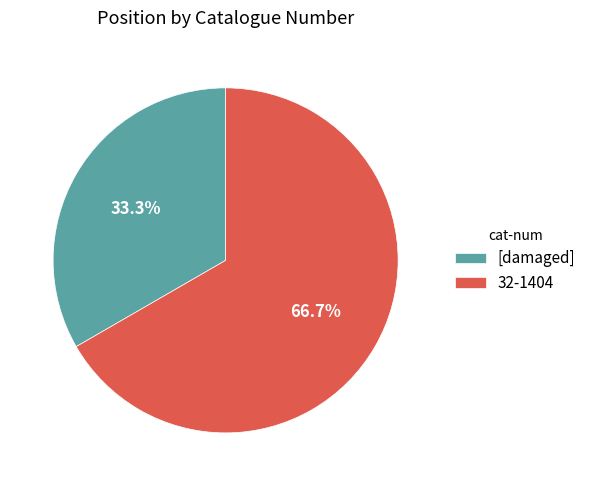

What percentage do 32-1404 and [damaged] together represent?

100.0%